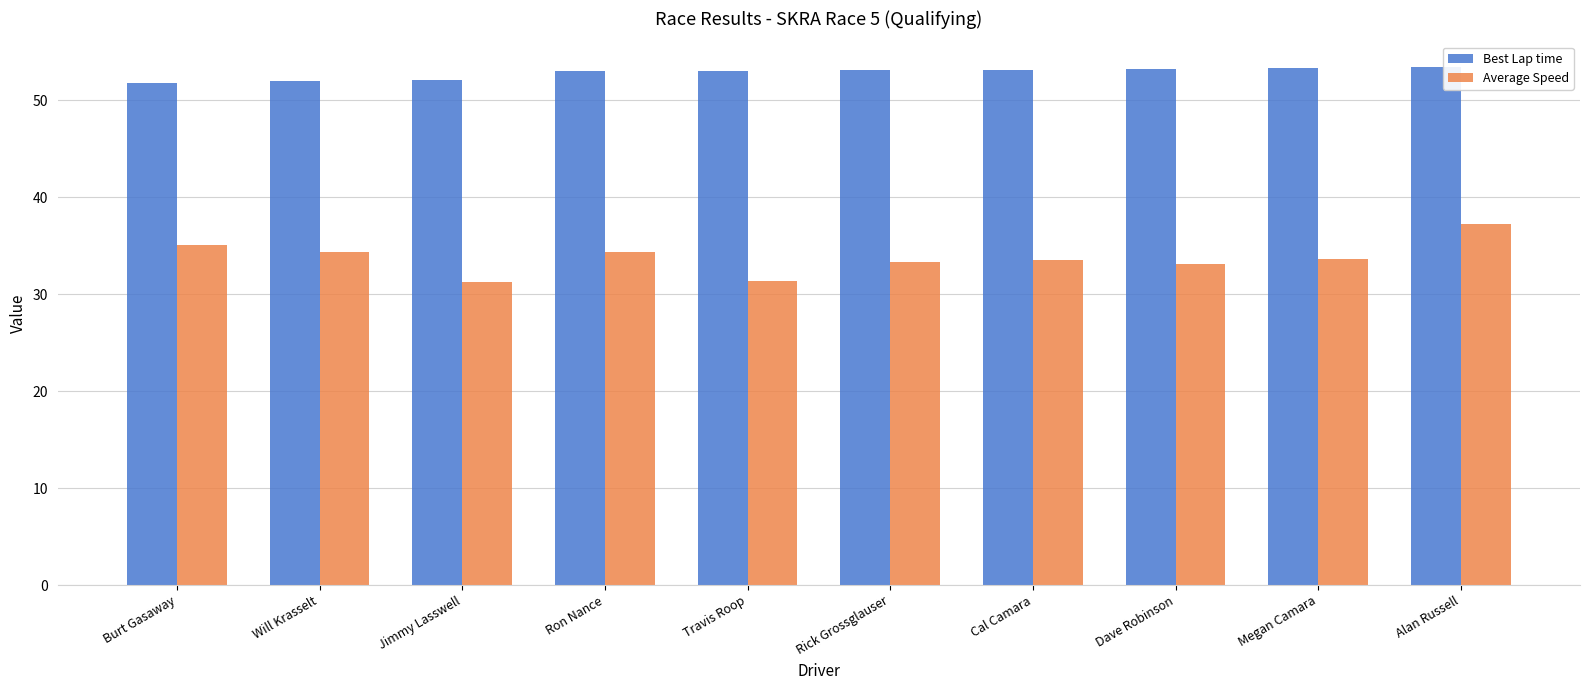

Count the number of data series in this chart.

2